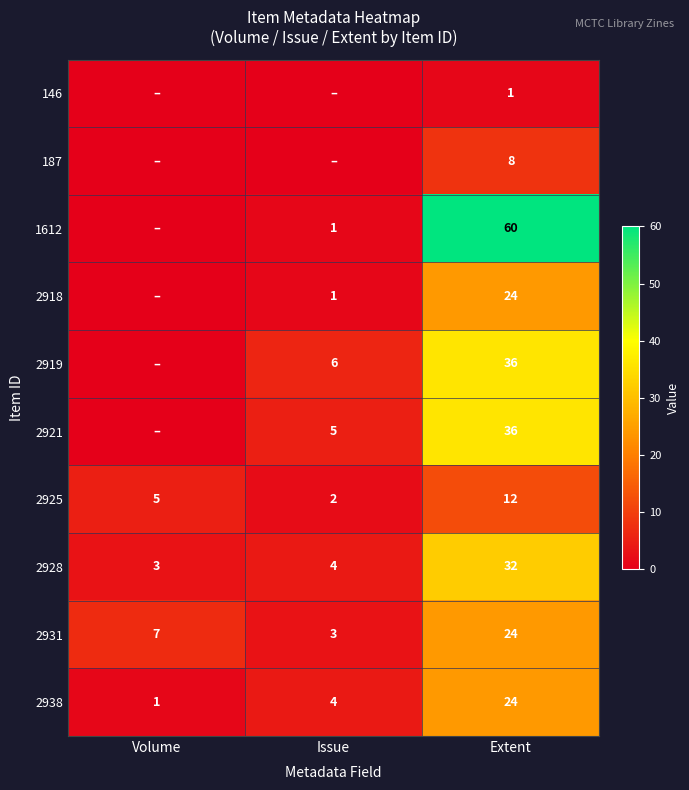

List the labels in order of 2925 value, smallest first.

Issue, Volume, Extent